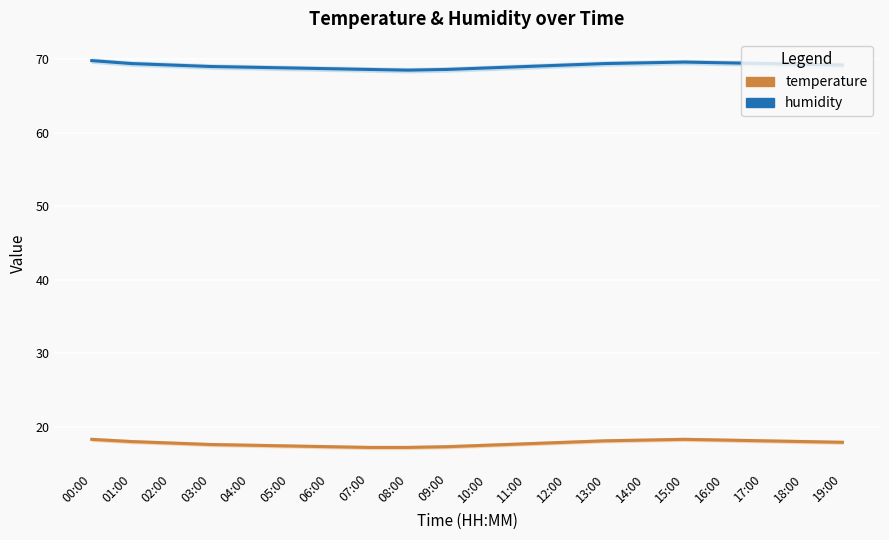

What is the total value across all series at 15:00?

87.9